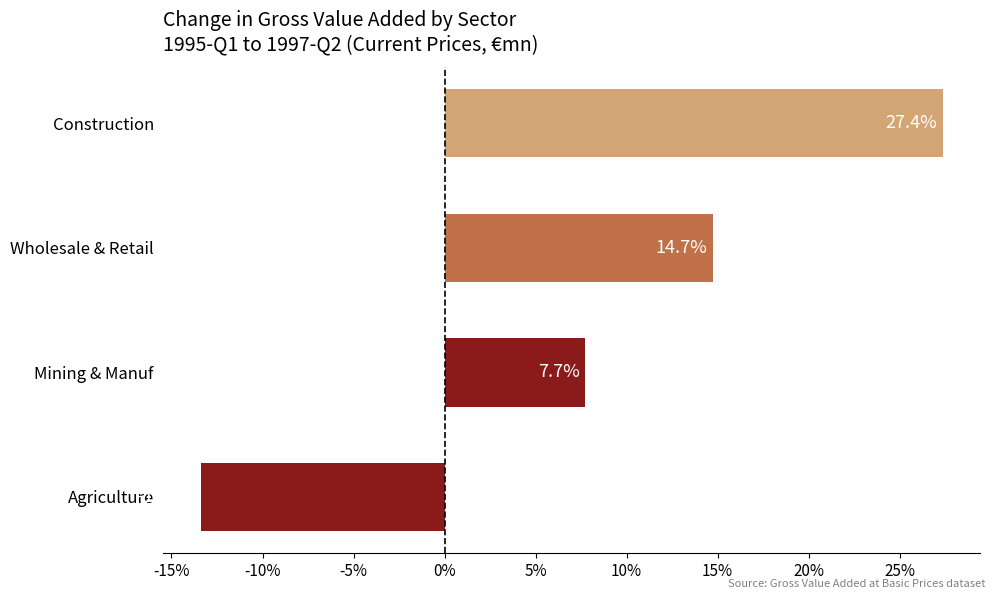

How many negative values are there?

1